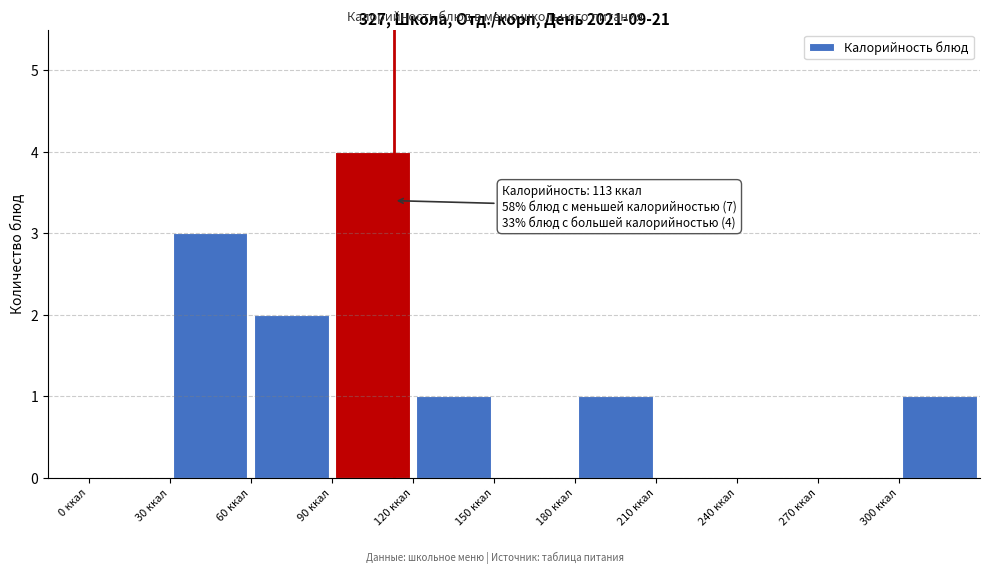

Over which range of the x-axis is the bar tallest?

90 to 120